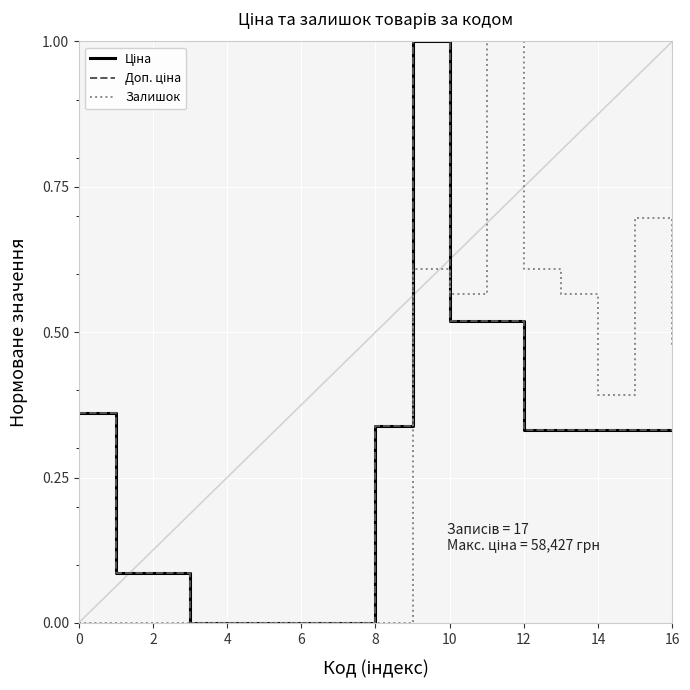

How many interior local peaks does the Залишок series have?

3